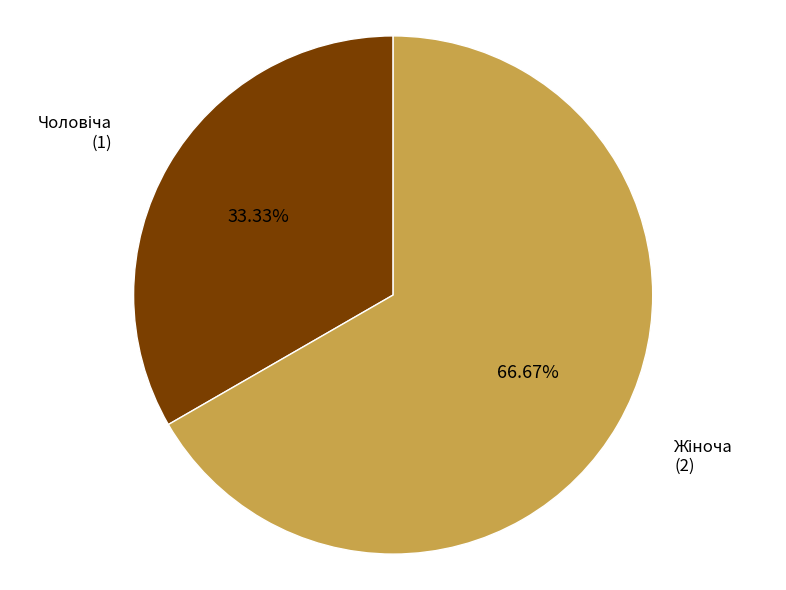

Is there a majority slice in this chart?

Yes